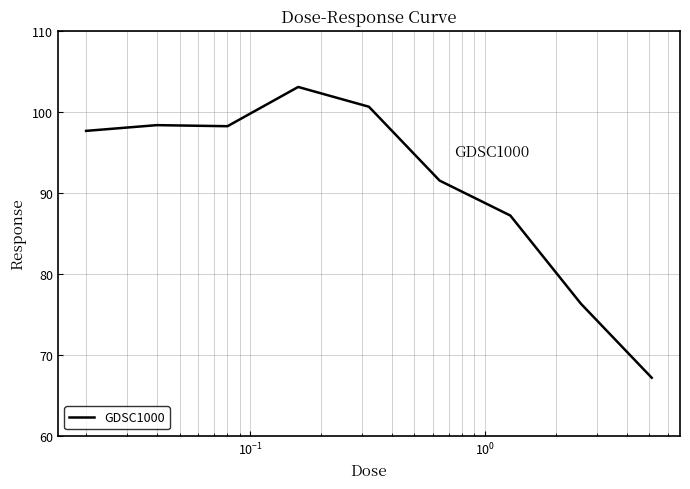

What is the greatest value displayed?

103.1